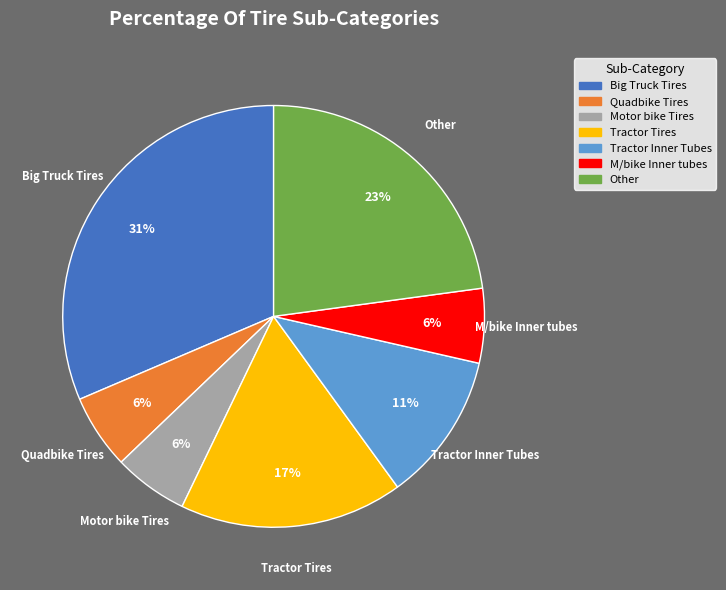

Is there any slice that represents more than half of the pie?

No